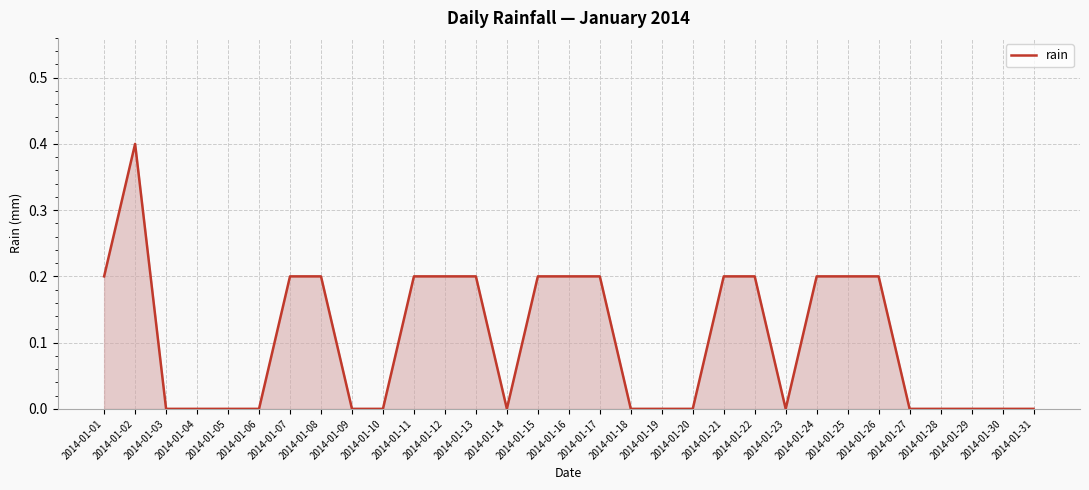

What is the difference between the maximum and minimum values?

0.4